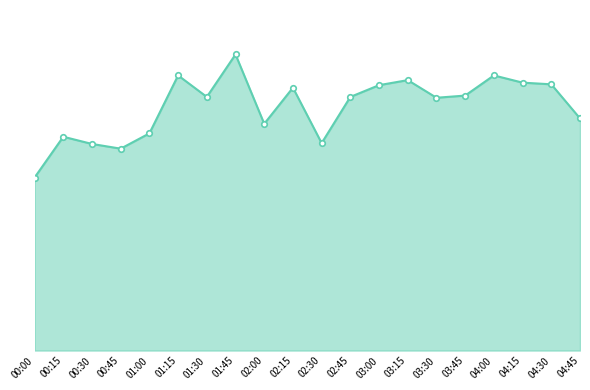

Does the chart have visible grid lines?

No